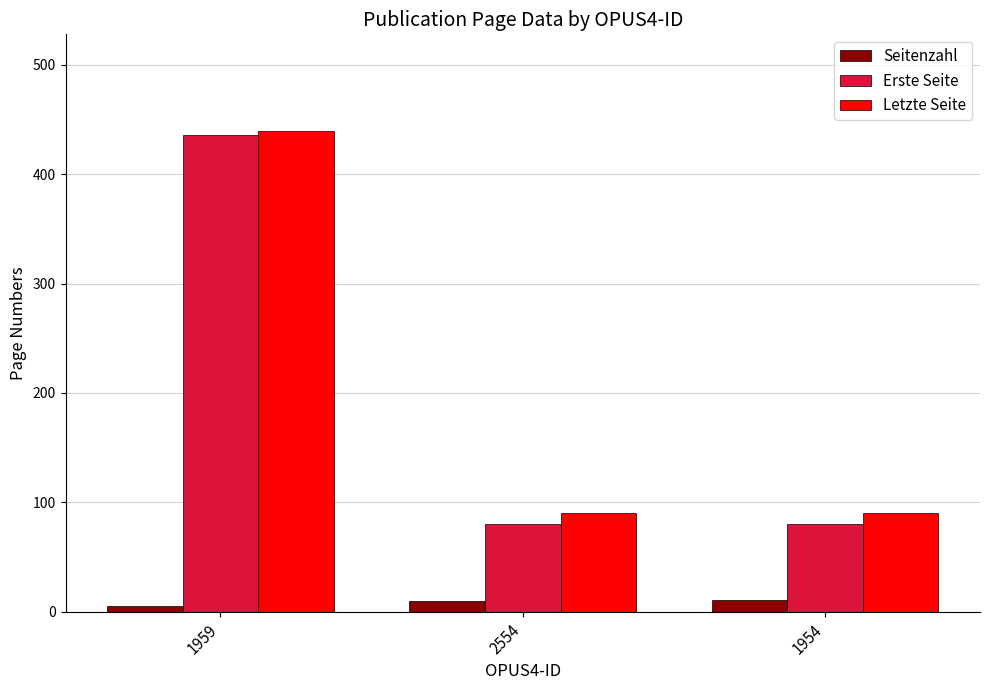

Count the Seitenzahl values in the range 5 to 11.

3